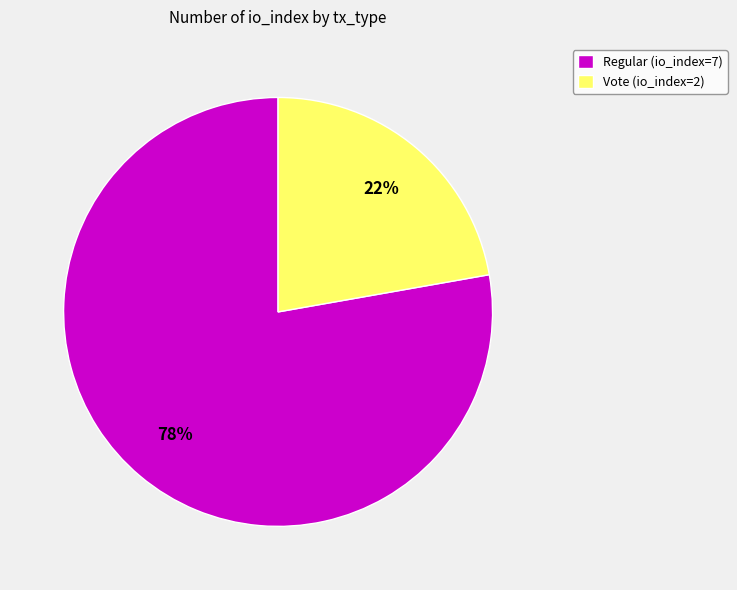

True or false: Vote (io_index=2) accounts for 22% of the total.

True